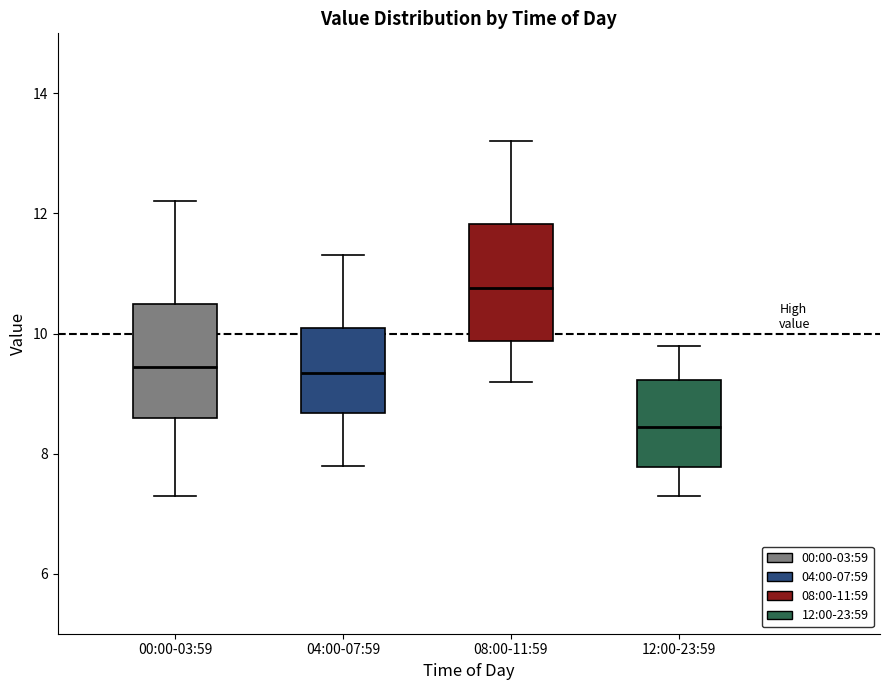

Where does the upper whisker of the box for 04:00-07:59 end on the y-axis? The values are not printed on the chart, so give them approximately, as read against the axis.

11.4